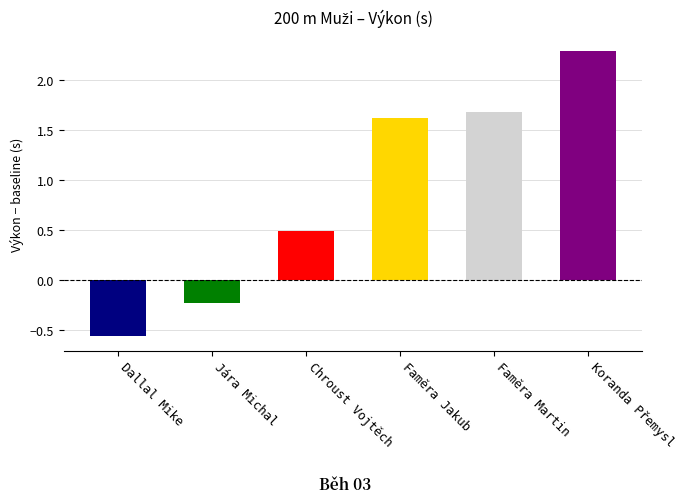

What value does the data have at Jára Michal?

-0.2